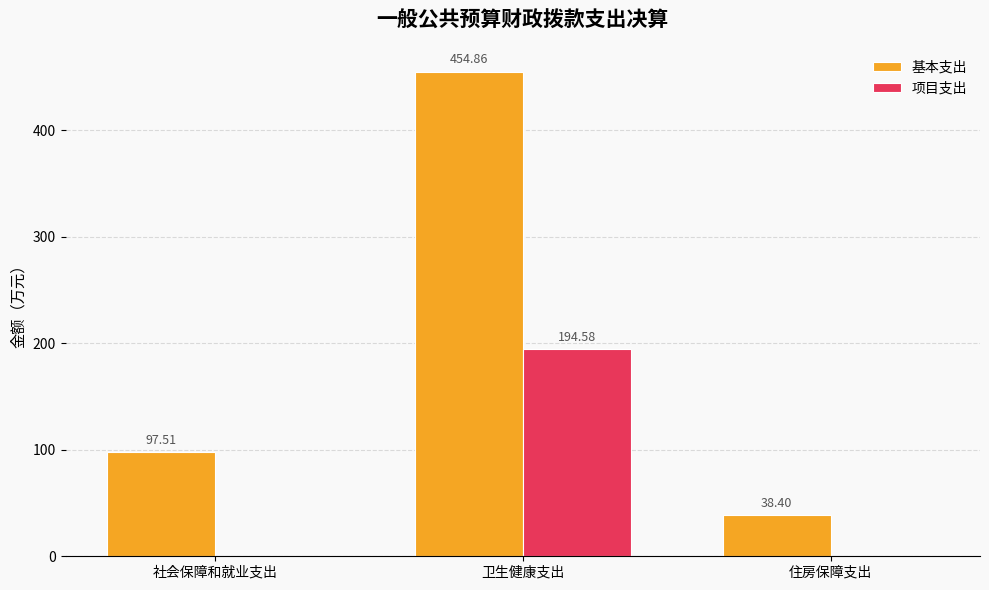

At which label does 基本支出 first exceed 97?

社会保障和就业支出